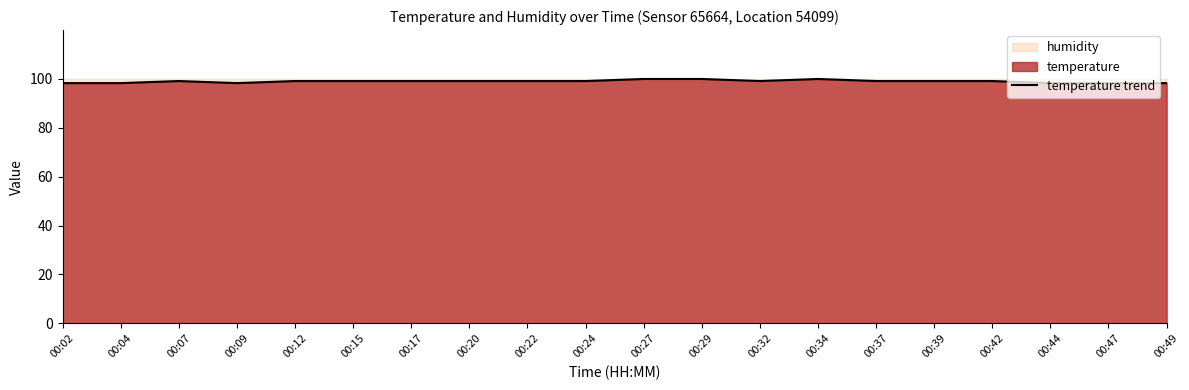

At which category does the chart reach its peak across all series?

00:27